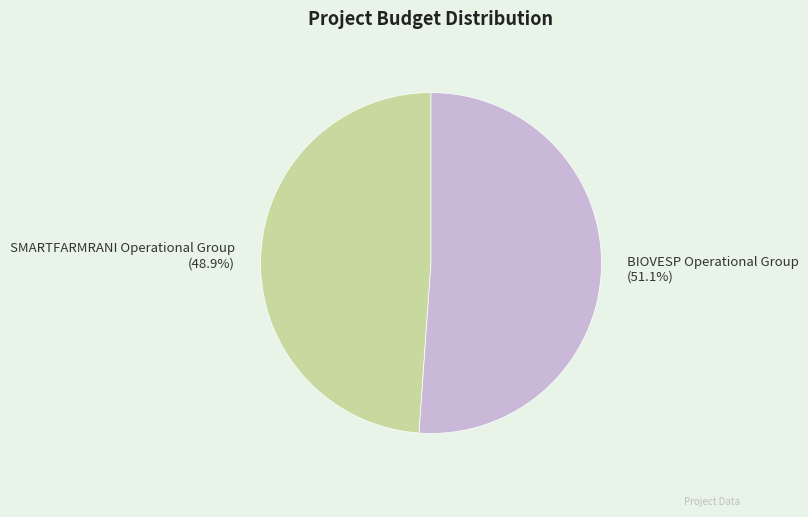

Rank the categories by value from lowest to highest.

SMARTFARMRANI Operational Group, BIOVESP Operational Group